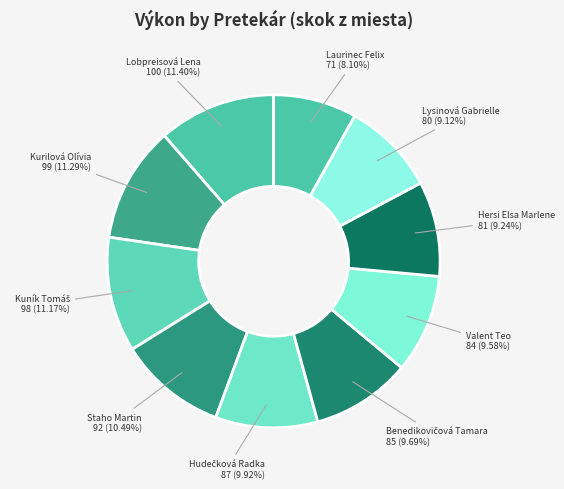

Is there a majority slice in this chart?

No